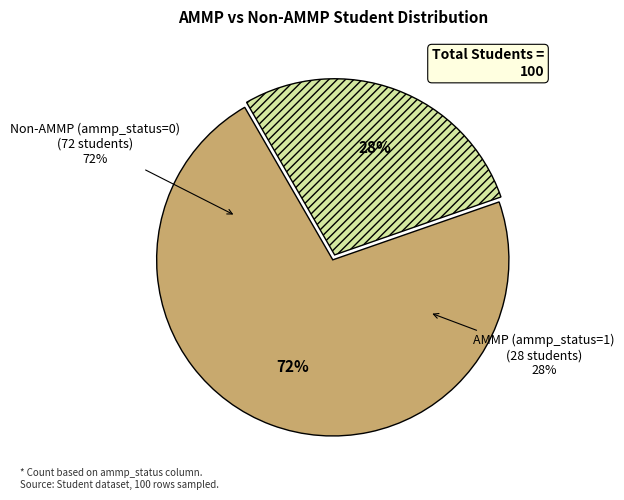

Which category has the smallest portion of the pie?

AMMP (ammp_status=1)